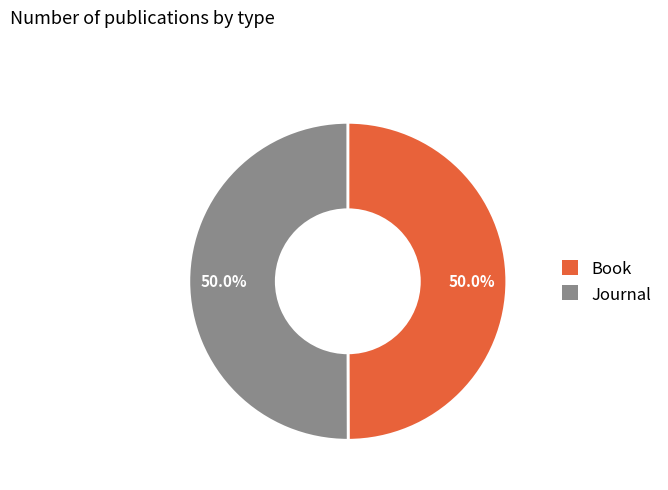

What is the ratio of the value at Journal to the value at Book?

1.0